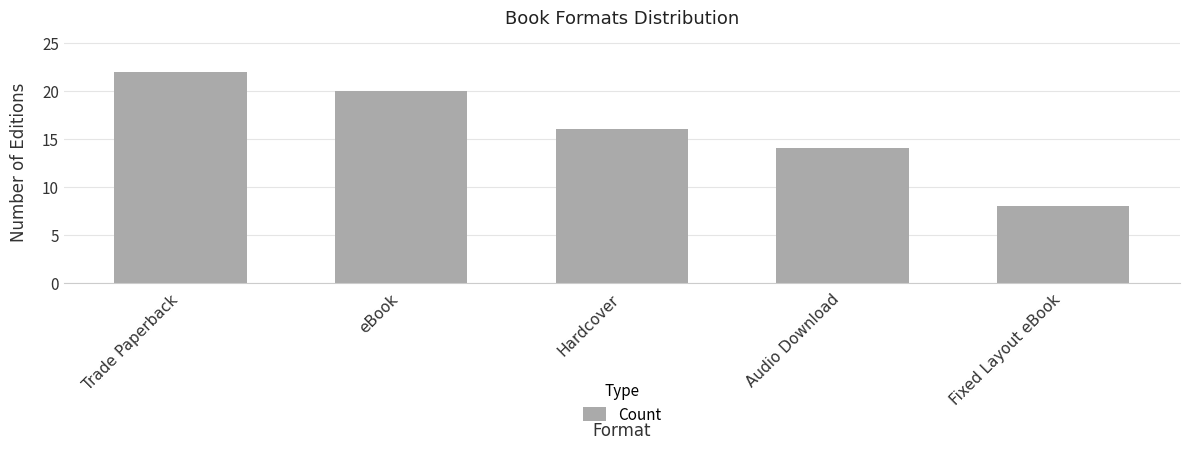

Approximately how many times larger is the value at Trade Paperback compared to Audio Download?

1.6